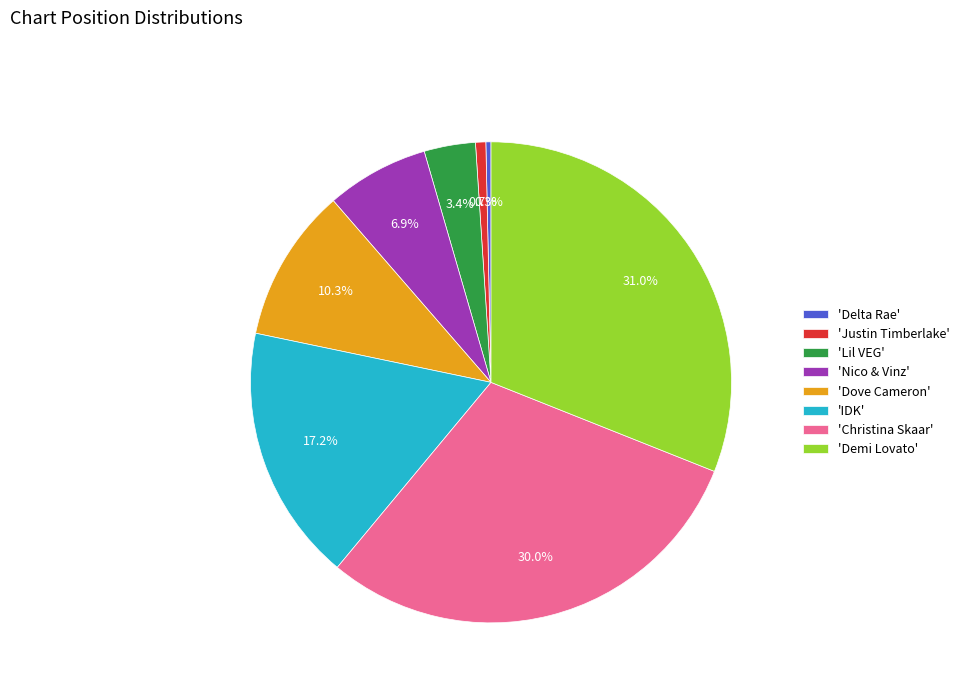

To the nearest percent, what is the difference between the largest and smallest slice percentages?

31%